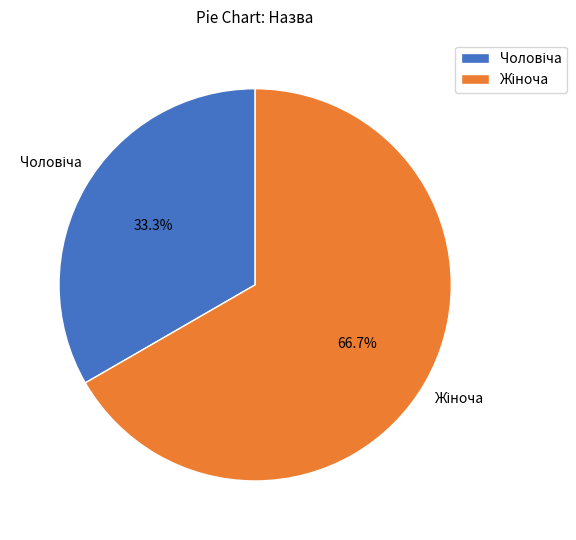

What is the largest slice in the pie chart?

Жіноча